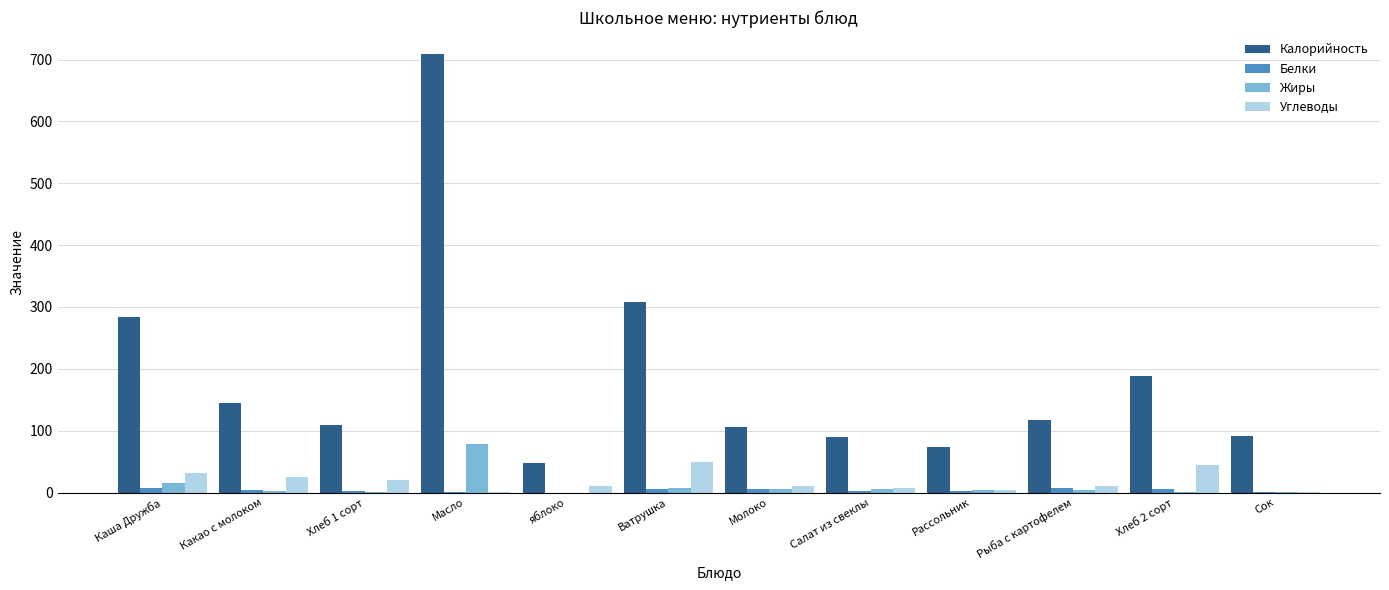

Are the bars grouped side by side (vs. stacked)?

Yes